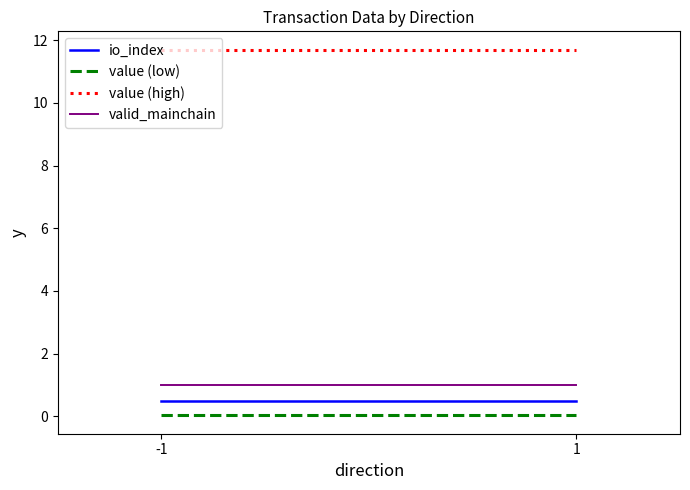

Reading left to right, extract all data points from this chart.

io_index: -1=0.5	1=0.5
value (low): -1=0.0	1=0.0
value (high): -1=11.7	1=11.7
valid_mainchain: -1=1.0	1=1.0